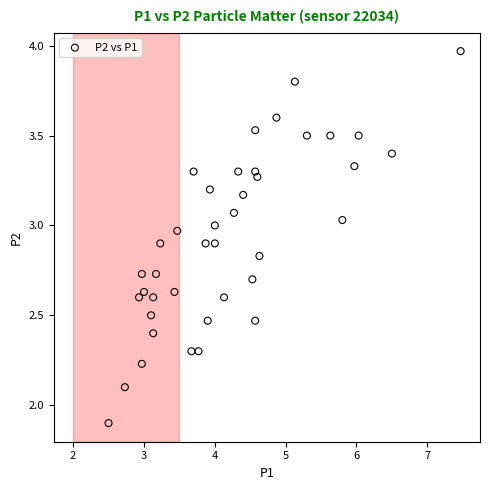

What is the range of X values (max minus min)?

5.0